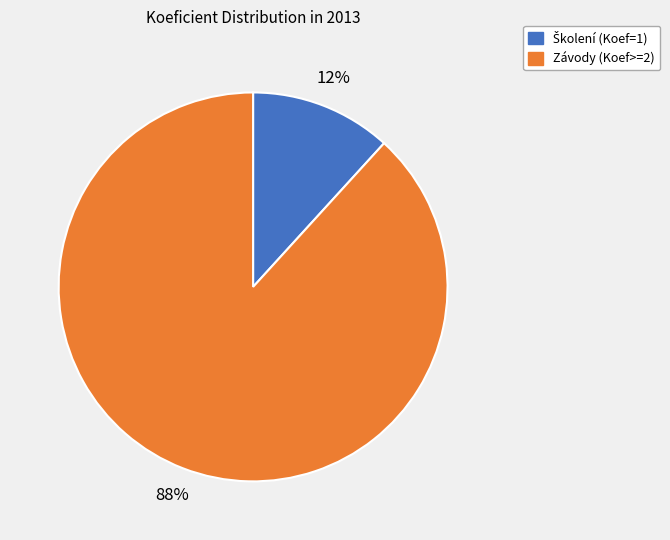

To the nearest percent, what is the difference between the largest and smallest slice percentages?

76%